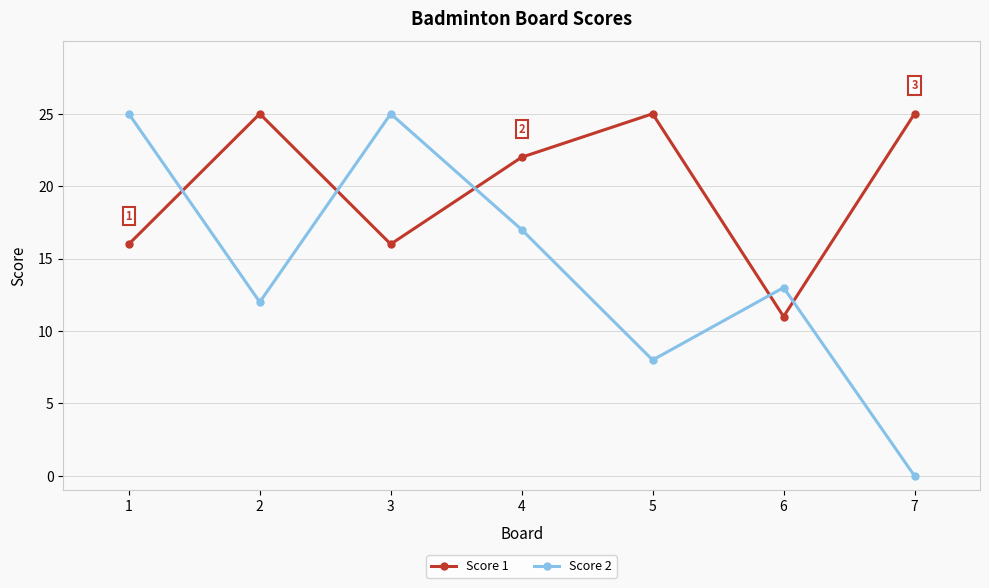

Between 1 and 7, which series saw the biggest shift?

Score 2